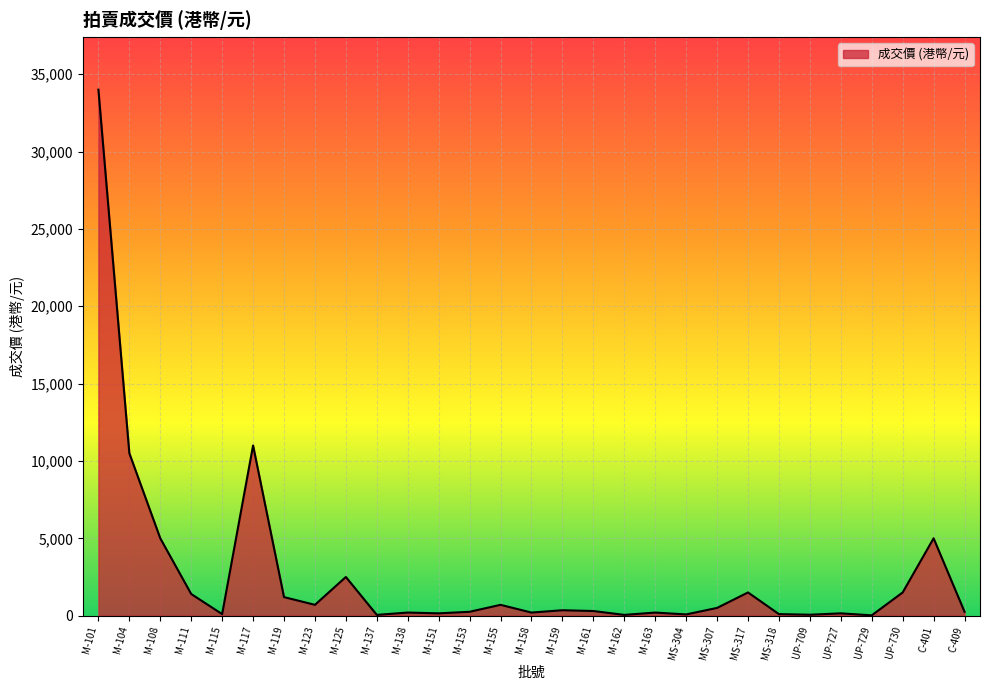

What is the average value?

2690